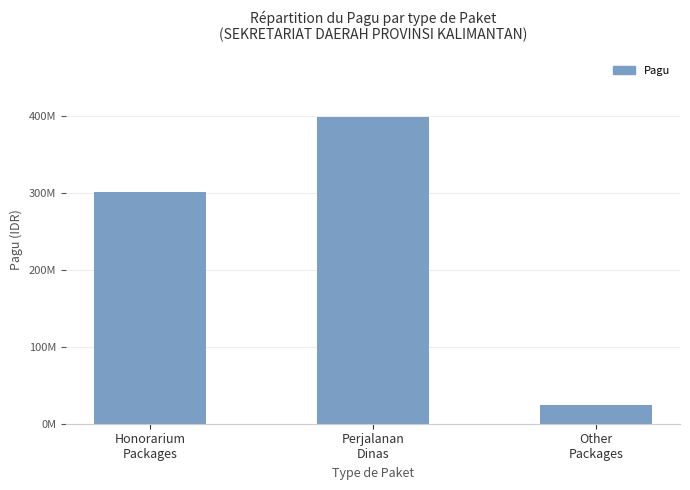

What is the difference between the values at Honorarium
Packages and Perjalanan
Dinas?

97483000